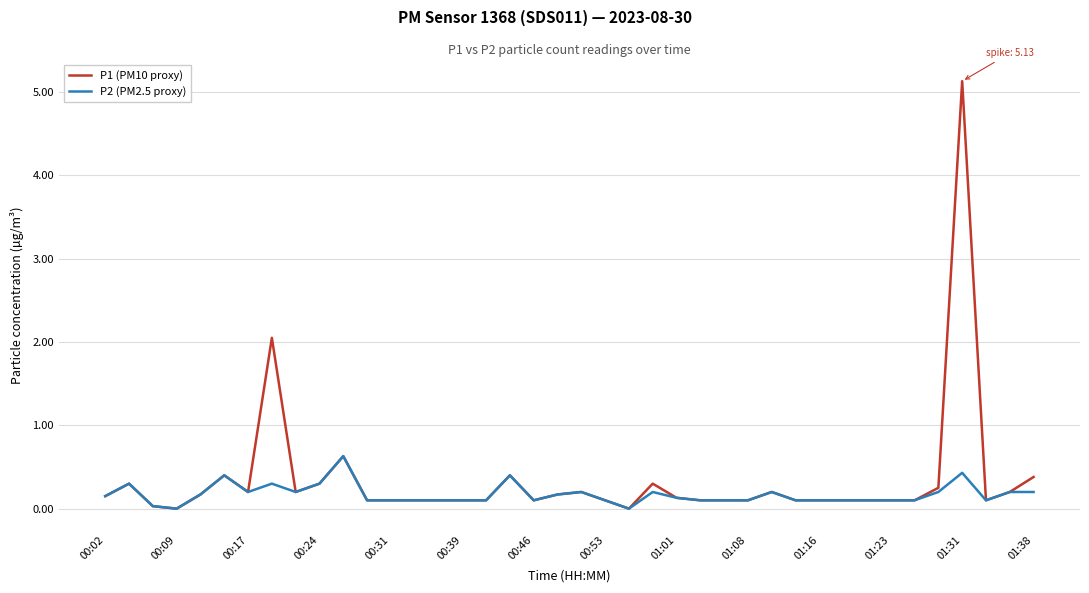

List the series in order of their peak value, highest first.

P1 (PM10 proxy), P2 (PM2.5 proxy)